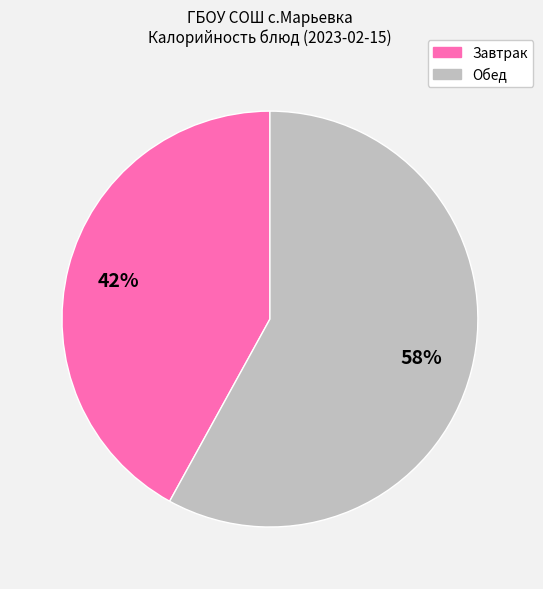

Is there a majority slice in this chart?

Yes